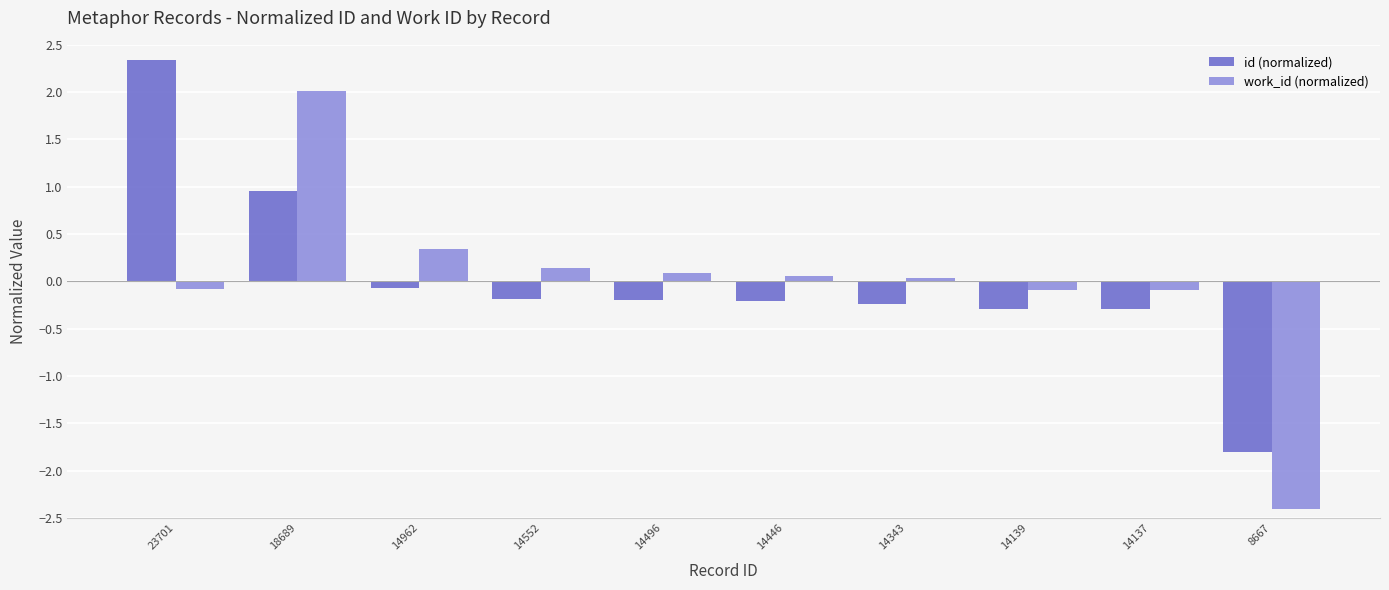

Is it true that work_id (normalized) equals 0.3 at 14962?

True